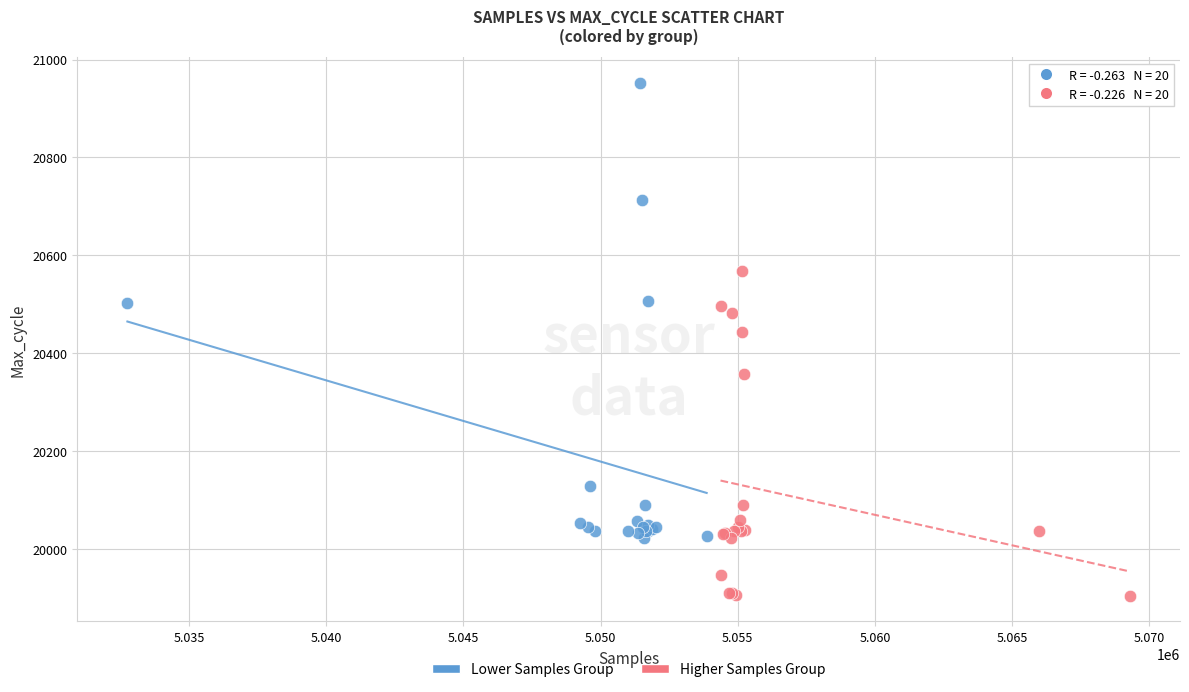

Which series contains the highest Y value?

Lower Samples Group